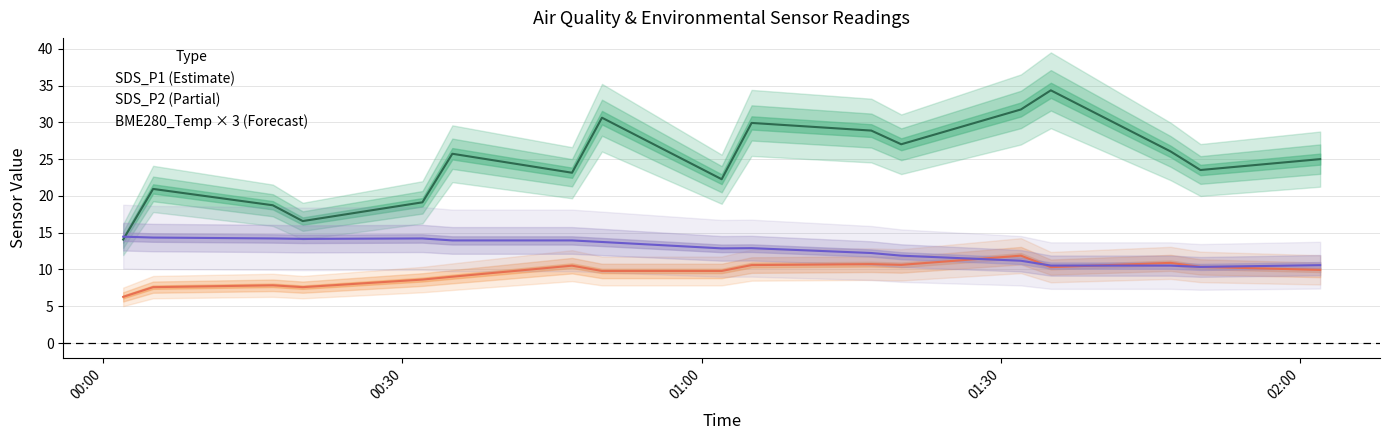

True or false: SDS_P2 has a value of 10.6 at 2024/02/27 00:02.

False